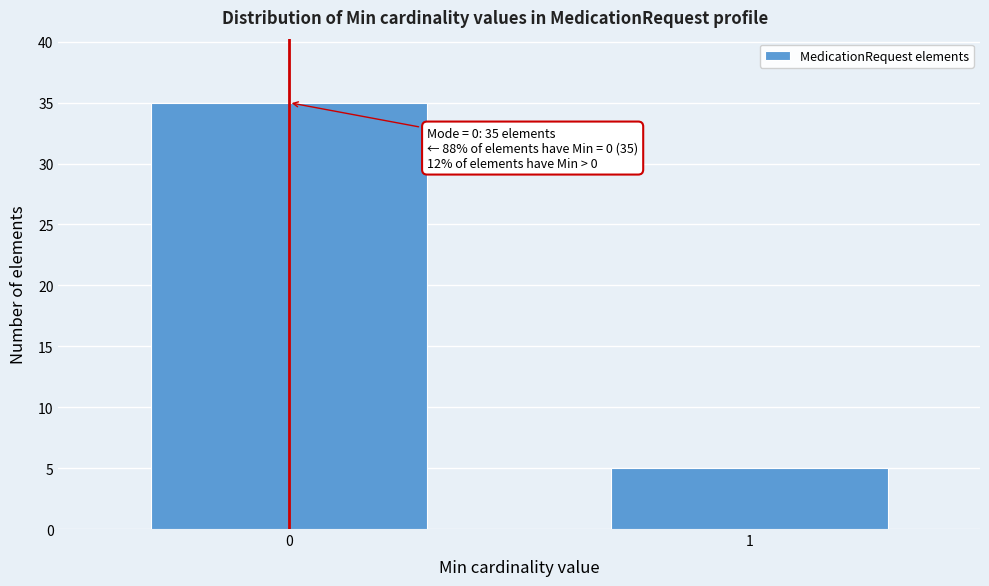

Reading left to right, transcribe all the data shown in this chart.

35	5